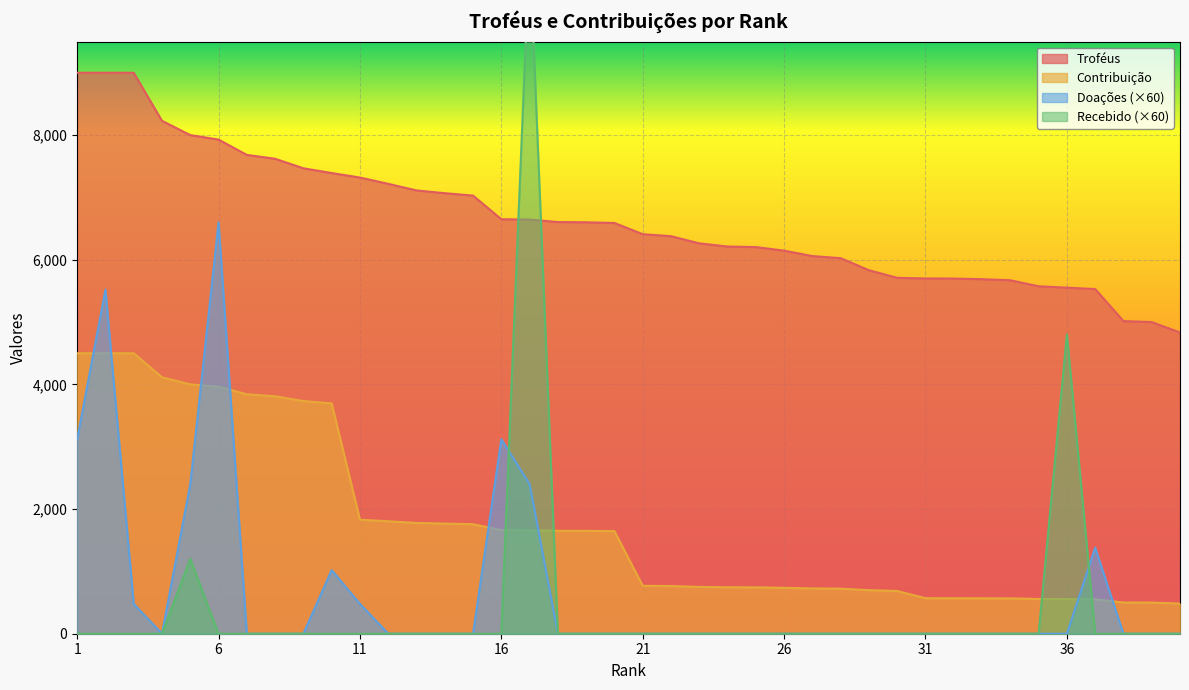

What is the difference between the second highest and minimum values in the Recebido series?

4800